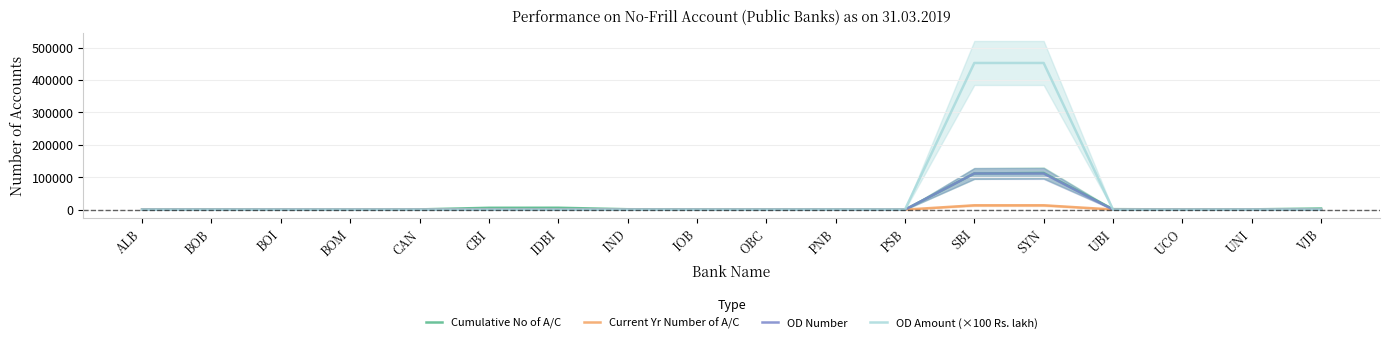

What is the value of the Current Yr Number of A/C point at the 17th from the left?

3.5